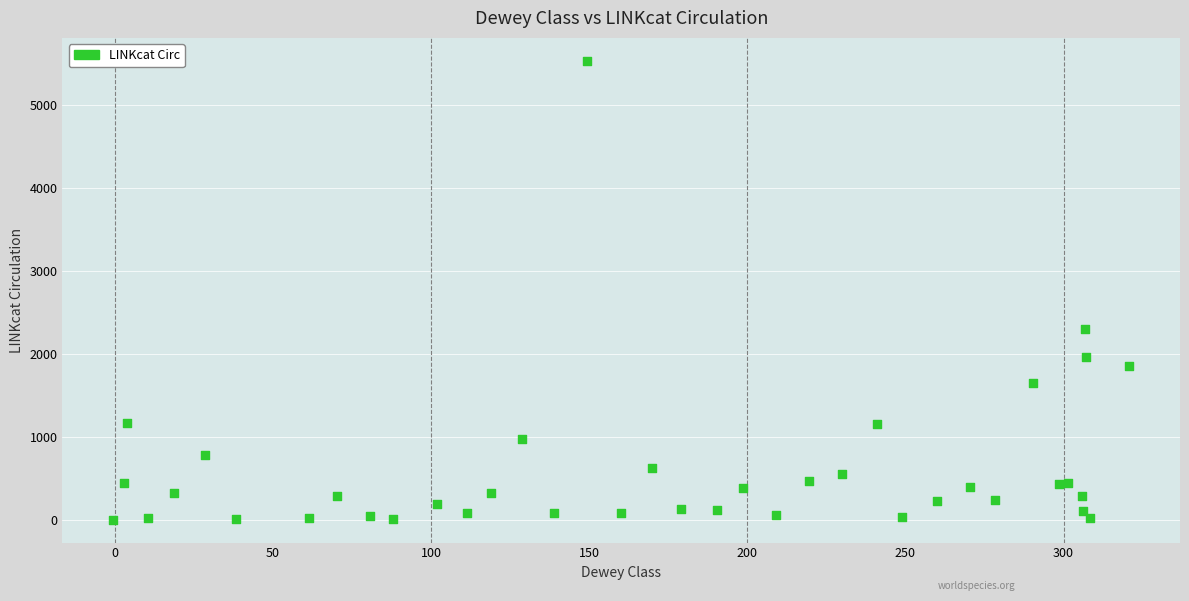

What Y value in the scatter plot is closest to 2763?

2296